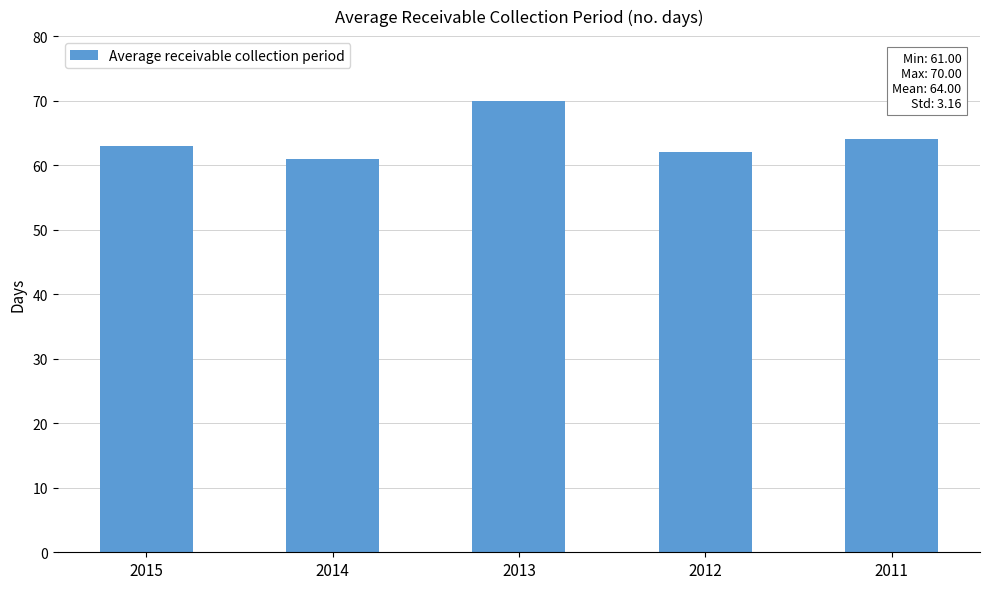

What is the approximate value at 2014?

61